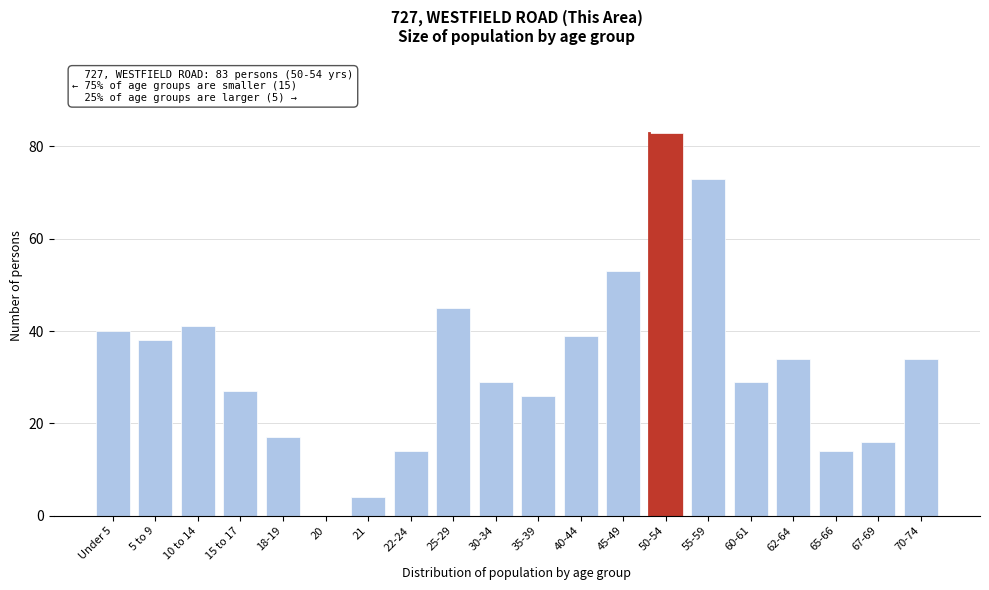

Reading right to left, list all the values displayed in this chart.

70-74=34	67-69=16	65-66=14	62-64=34	60-61=29	55-59=73	50-54=83	45-49=53	40-44=39	35-39=26	30-34=29	25-29=45	22-24=14	21=4	20=0	18-19=17	15 to 17=27	10 to 14=41	5 to 9=38	Under 5=40